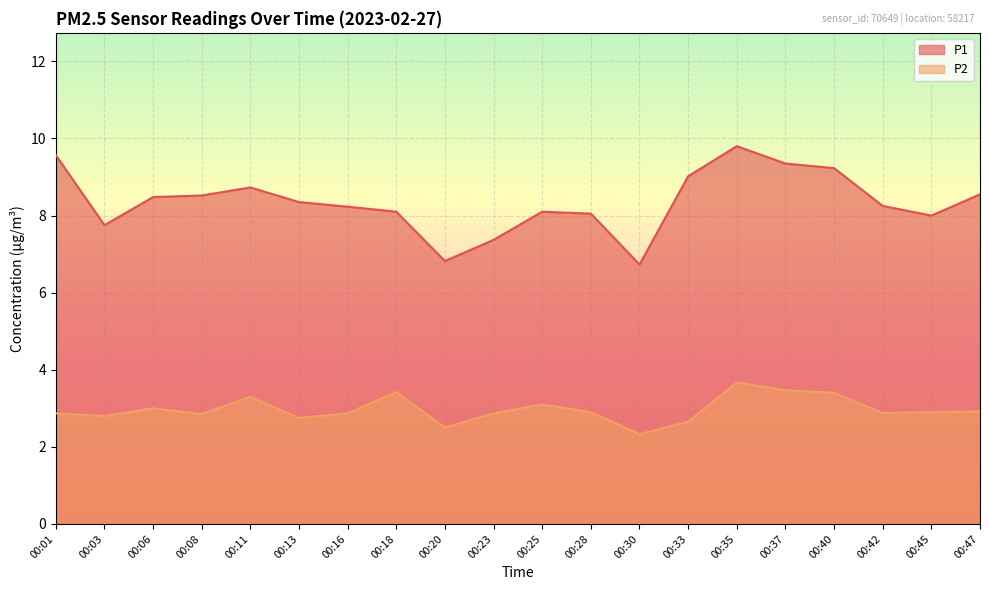

The value of P2 at 00:01 is 2.9. True or false?

True